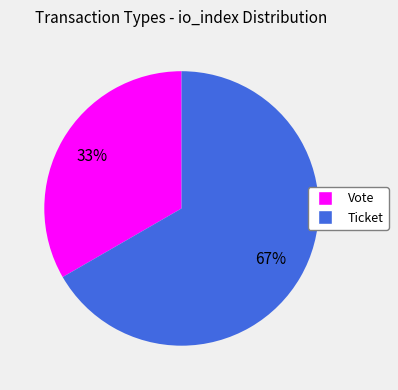

The Vote slice represents 33% of the pie. True or false?

True